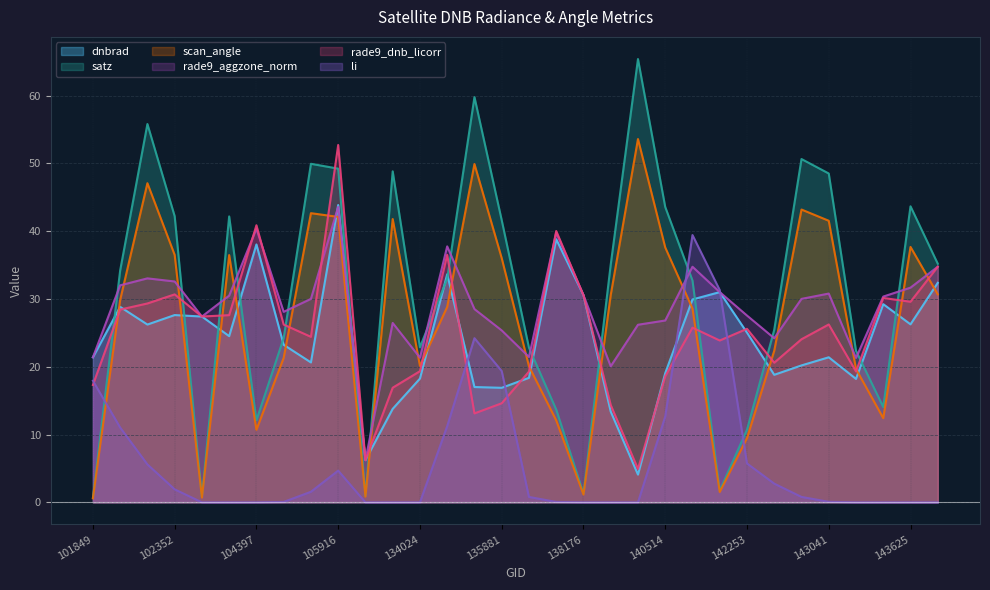

Reading left to right, what are all the values shown in this chart?

dnbrad: 101849=21.4	101977=28.8	102100=26.2	102352=27.6	103803=27.4	104279=24.5	104397=38.1	104514=23.2	105551=20.6	105916=43.9	109842=6.2	133842=13.8	134024=18.3	134944=33.7	135694=17.0	135881=16.9	137023=18.4	137211=38.8	138176=30.6	138368=13.4	139743=4.1	140514=19.1	141085=29.9	141278=31.0	142253=25.0	142443=18.8	142640=20.2	143041=21.4	143235=18.2	143430=29.2	143625=26.3	144619=32.4
satz: 101849=0.7	101977=34.2	102100=55.8	102352=42.2	103803=0.8	104279=42.2	104397=12.1	104514=24.2	105551=50.0	105916=49.2	109842=1.0	133842=48.8	134024=22.9	134944=33.0	135694=59.8	135881=41.6	137023=22.8	137211=13.7	138176=1.3	138368=35.1	139743=65.4	140514=43.6	141085=32.7	141278=1.7	142253=10.7	142443=25.5	142640=50.7	143041=48.5	143235=22.4	143430=14.1	143625=43.7	144619=35.2
scan_angle: 101849=0.6	101977=29.9	102100=47.1	102352=36.5	103803=0.7	104279=36.5	104397=10.7	104514=21.3	105551=42.7	105916=42.1	109842=0.8	133842=41.8	134024=20.1	134944=28.8	135694=49.9	135881=36.0	137023=20.1	137211=12.1	138176=1.2	138368=30.6	139743=53.6	140514=37.6	141085=28.6	141278=1.5	142253=9.5	142443=22.4	142640=43.2	143041=41.5	143235=19.7	143430=12.4	143625=37.7	144619=30.7
rade9_aggzone_norm: 101849=21.4	101977=32.0	102100=33.0	102352=32.6	103803=27.4	104279=30.5	104397=40.4	104514=28.1	105551=30.0	105916=43.6	109842=6.2	133842=26.5	134024=21.3	134944=37.8	135694=28.5	135881=25.4	137023=21.5	137211=39.8	138176=30.6	138368=20.1	139743=26.2	140514=26.8	141085=34.8	141278=31.0	142253=27.6	142443=24.2	142640=30.0	143041=30.8	143235=21.3	143430=30.4	143625=31.7	144619=34.8
rade9_dnb_licorr: 101849=17.3	101977=28.4	102100=29.3	102352=30.7	103803=27.4	104279=27.6	104397=40.9	104514=26.2	105551=24.4	105916=52.7	109842=6.2	133842=16.9	134024=19.3	134944=36.5	135694=13.1	135881=14.6	137023=19.3	137211=40.0	138176=30.6	138368=14.4	139743=4.9	140514=18.6	141085=25.8	141278=23.9	142253=25.6	142443=20.6	142640=24.1	143041=26.2	143235=19.3	143430=30.2	143625=29.6	144619=34.8
li: 101849=17.9	101977=11.0	102100=5.6	102352=1.9	103803=0.0	104279=0.0	104397=0.0	104514=0.1	105551=1.6	105916=4.7	109842=0.0	133842=0.0	134024=0.0	134944=11.2	135694=24.2	135881=19.4	137023=0.8	137211=0.1	138176=0.0	138368=0.0	139743=0.0	140514=12.7	141085=39.4	141278=31.3	142253=5.7	142443=2.8	142640=0.8	143041=0.1	143235=0.0	143430=0.0	143625=0.0	144619=0.0